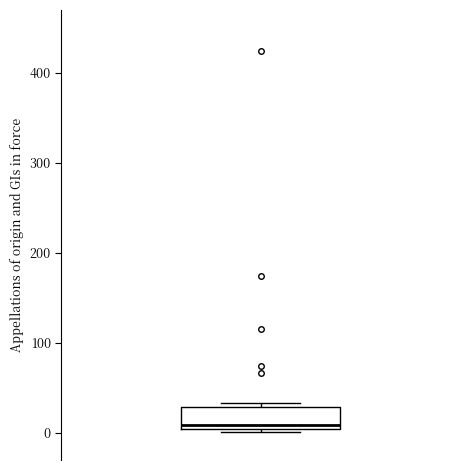

Where is the upper edge of the box on the y-axis? The values are not printed on the chart, so give them approximately, as read against the axis.

30